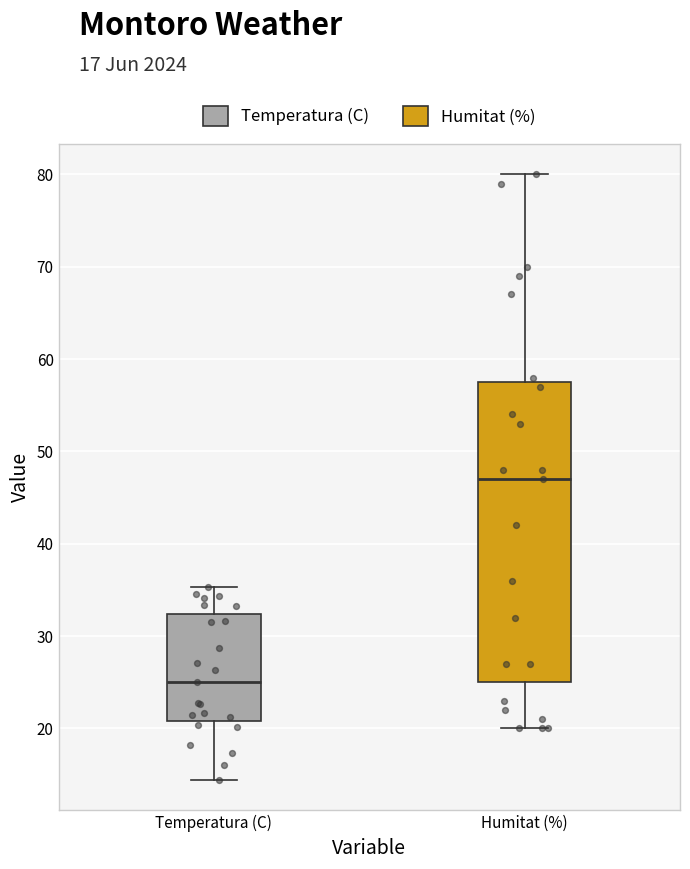

Reading left to right, transcribe this box plot: for each box, give where its median line is, the range the box spans, and where its two whiskers end, as read against the y-axis. The values are not printed on the chart, so give them approximately, as read against the axis.

Temperatura (C): median 25, box 21 to 32, whiskers 14 to 35
Humitat (%): median 47, box 25 to 58, whiskers 20 to 80